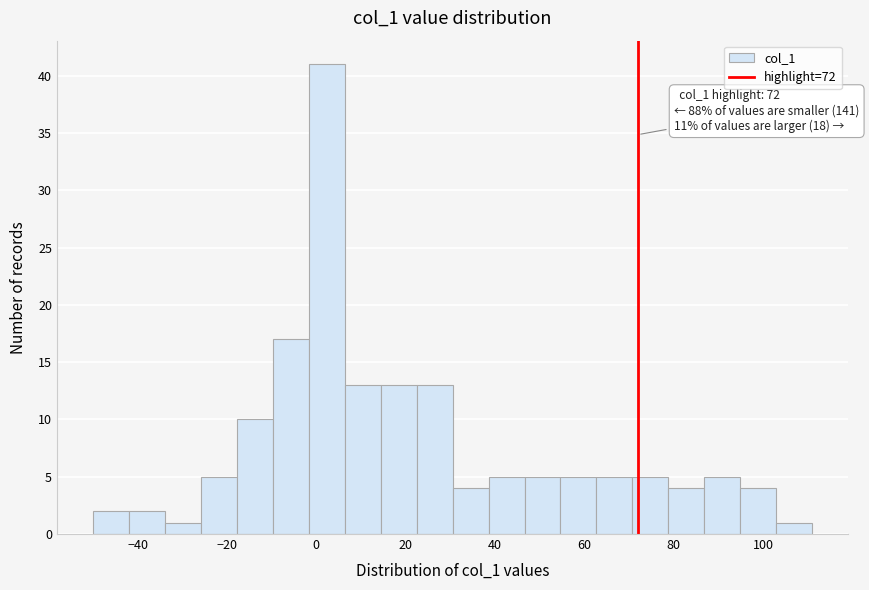

Over which range of the x-axis is the bar tallest?

-2 to 6